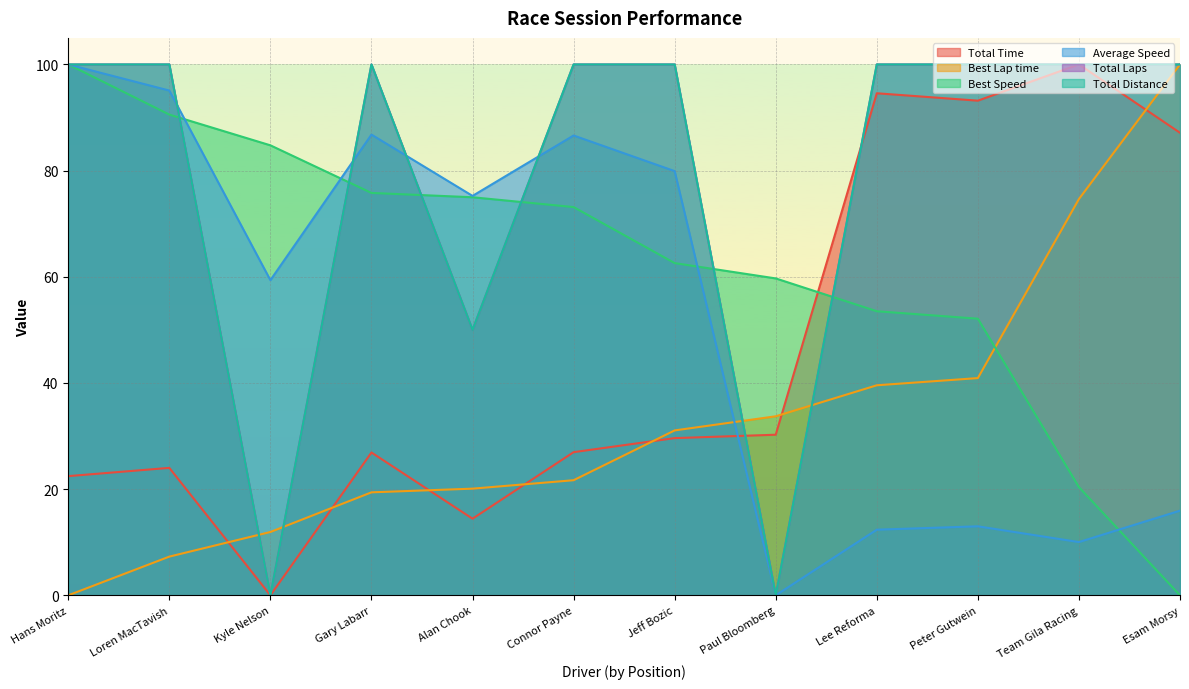

Which series has the largest total across all categories?

Total Laps